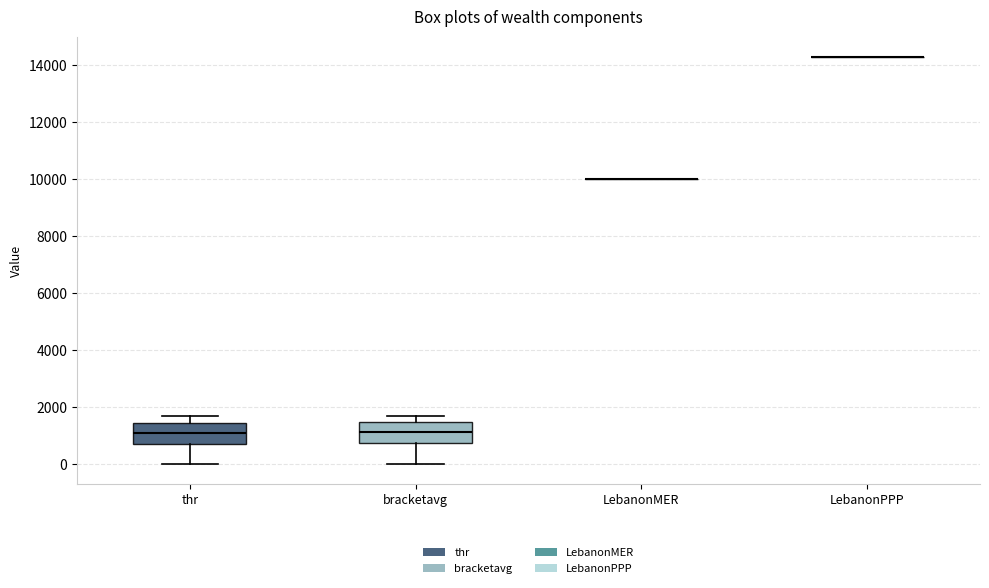

Reading left to right, transcribe this box plot: for each box, give where its median line is, the range the box spans, and where its two whiskers end, as read against the y-axis. The values are not printed on the chart, so give them approximately, as read against the axis.

thr: median 1200, box 800 to 1400, whiskers 0 to 1600
bracketavg: median 1200, box 800 to 1400, whiskers 0 to 1600
LebanonMER: box collapsed to a line at 10000, whiskers 10000 to 10000
LebanonPPP: box collapsed to a line at 14200, whiskers 14200 to 14200